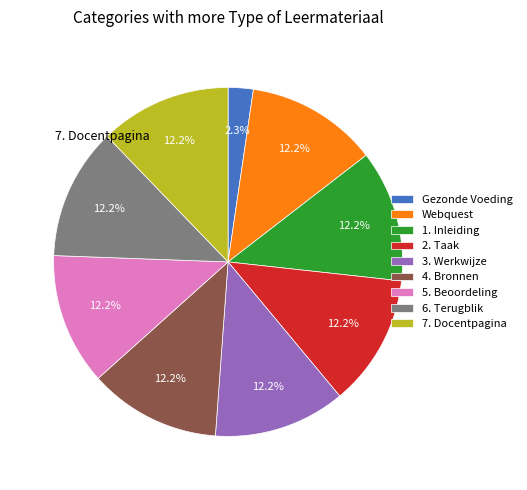

To the nearest percent, what is the difference between the largest and smallest slice percentages?

10%